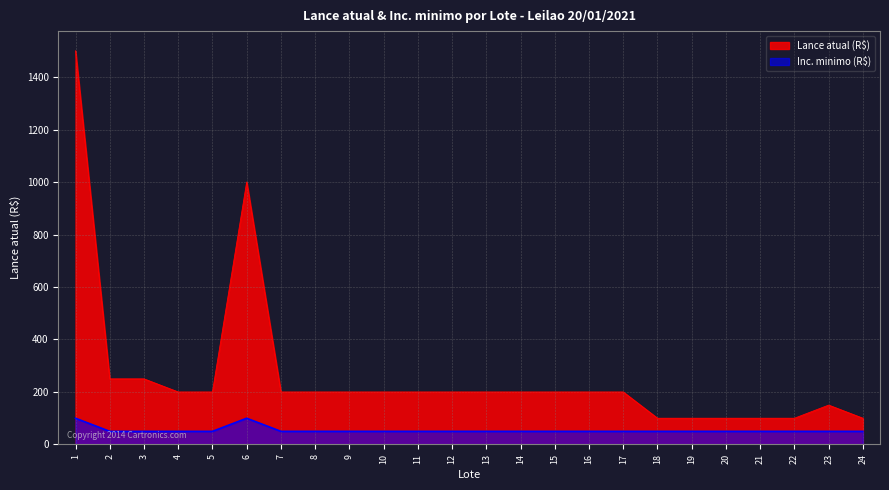

Does the chart have visible grid lines?

Yes